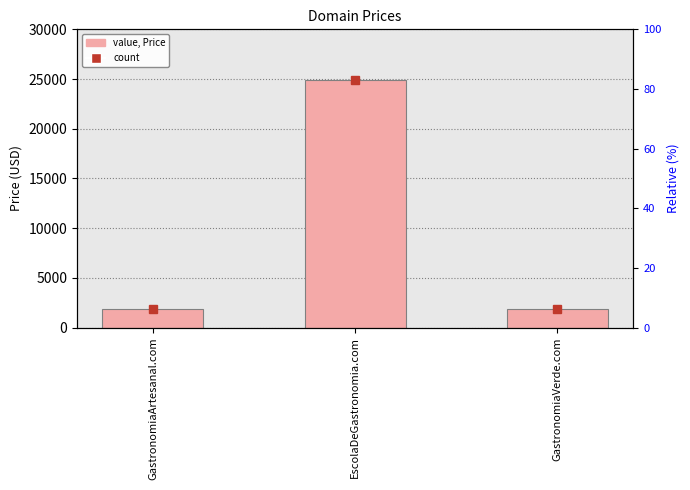

The value at GastronomiaVerde.com is 2689. True or false?

False